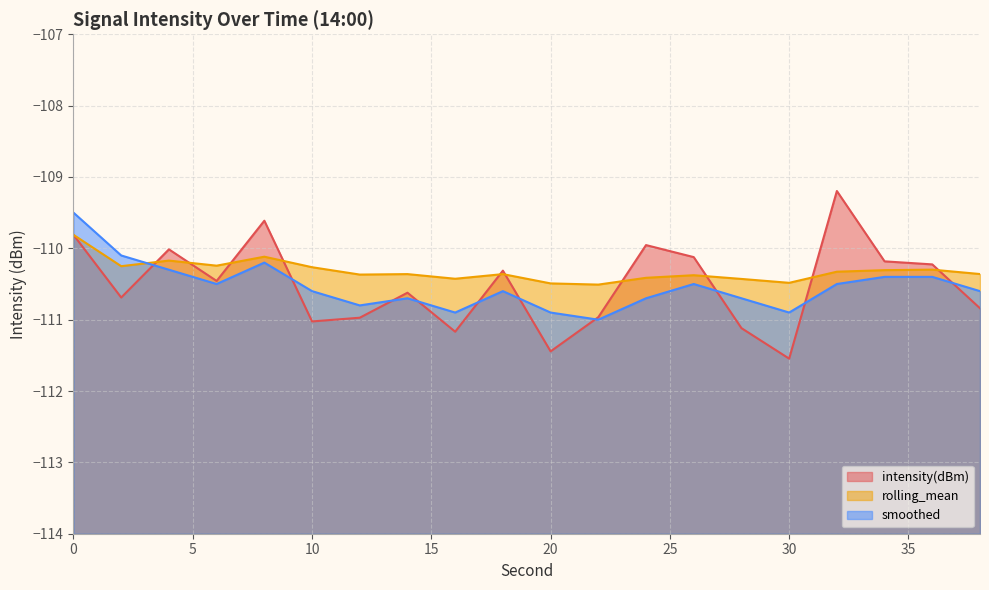

Which series changed the most between 12 and 16?

intensity(dBm)